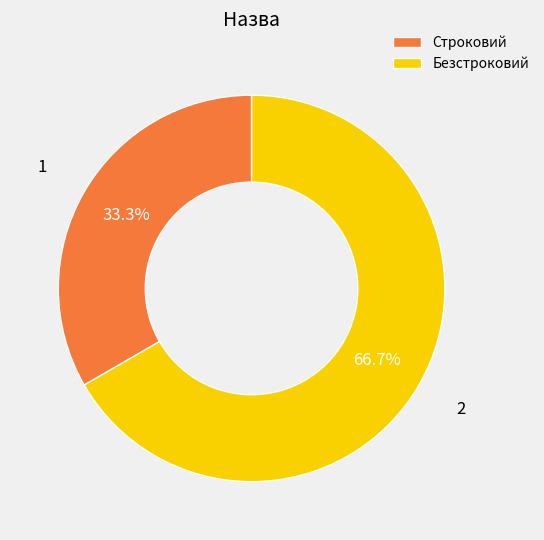

Which category has the smallest portion of the pie?

Строковий